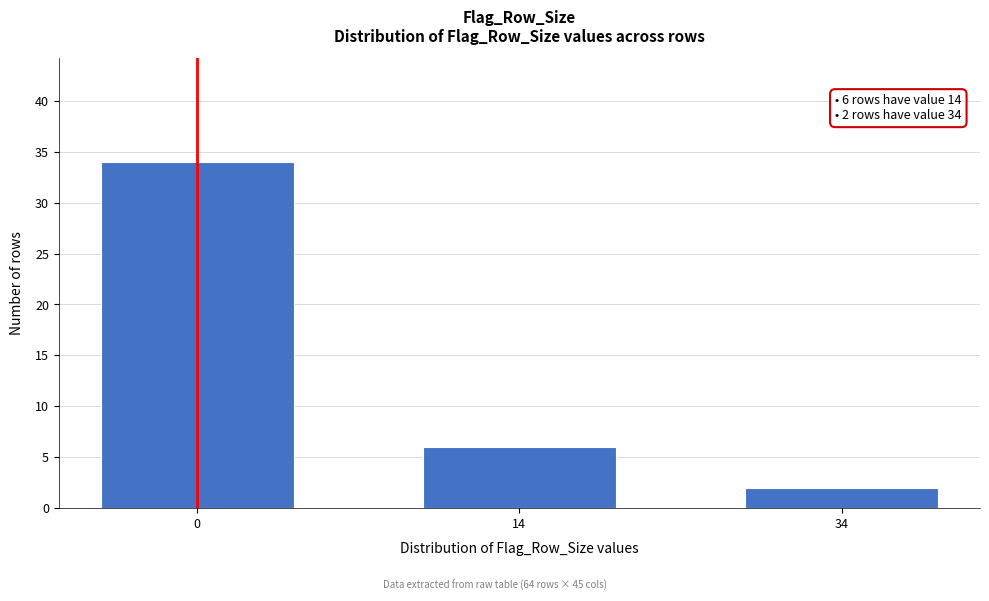

Reading right to left, what are all the values shown in this chart?

2	6	34